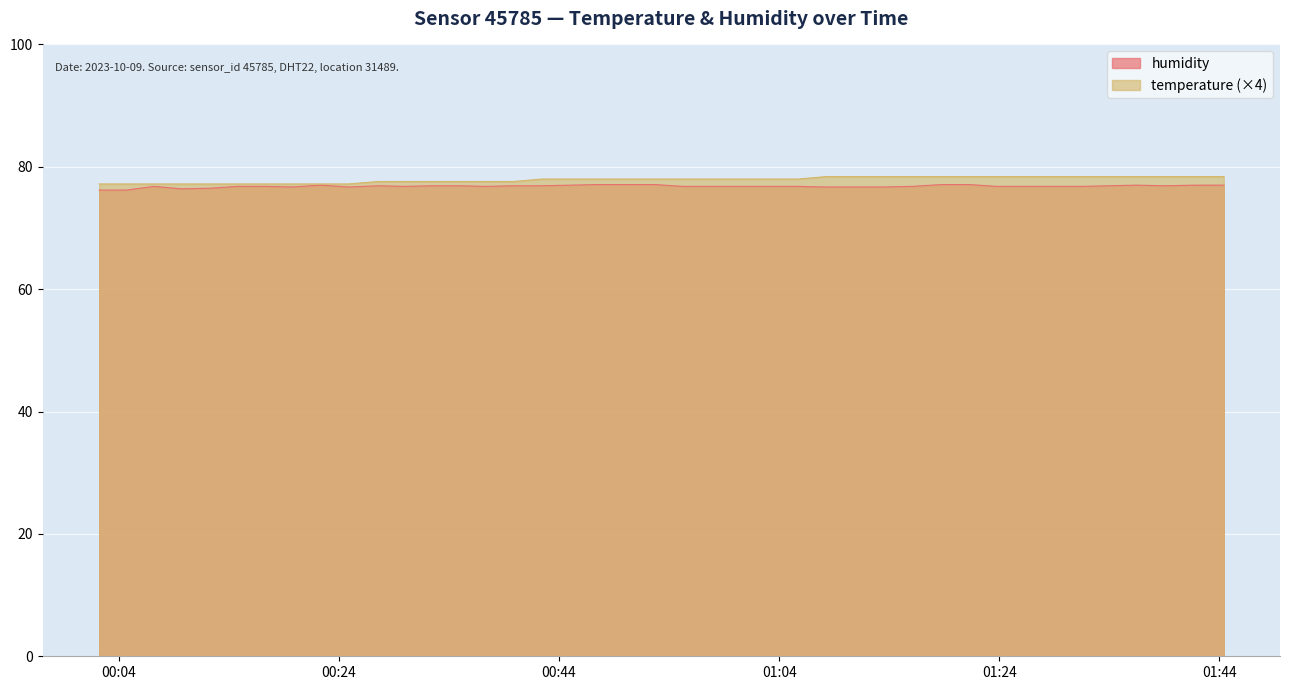

Does the chart display data point markers on the line(s)?

No